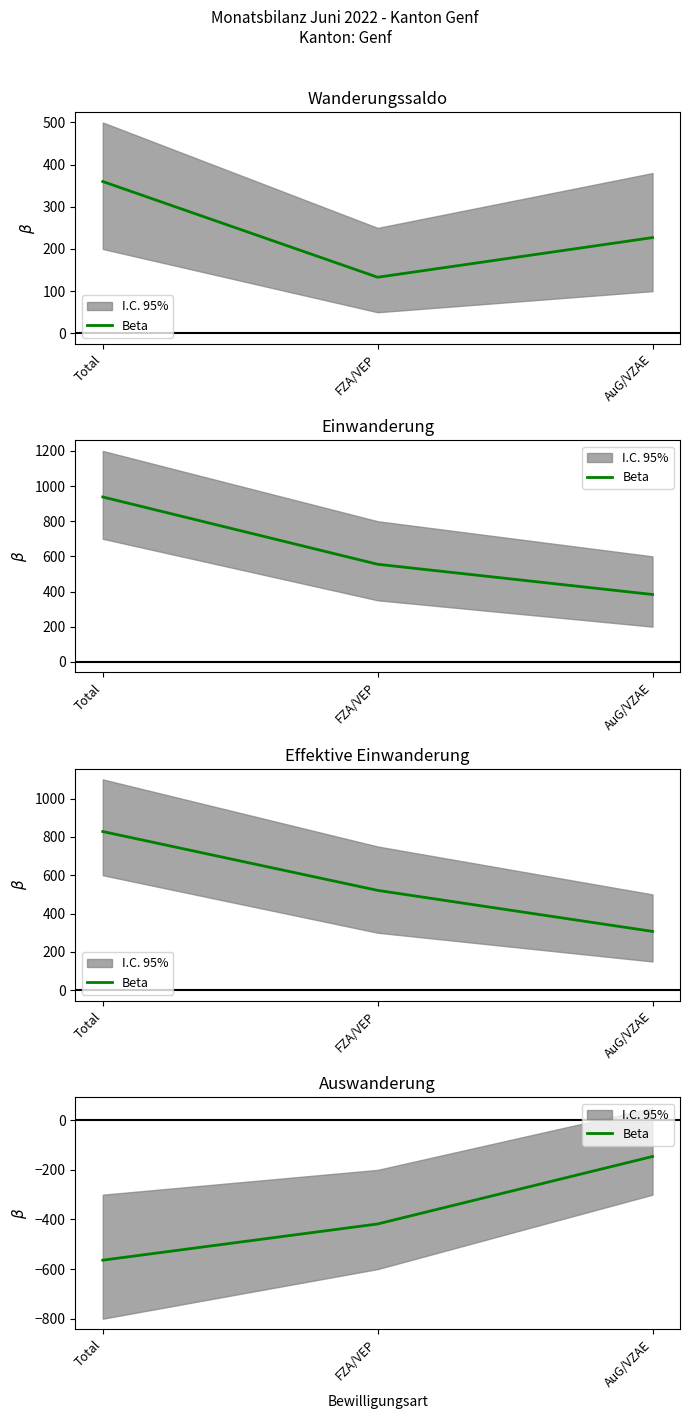

What is the smallest value displayed?

-564